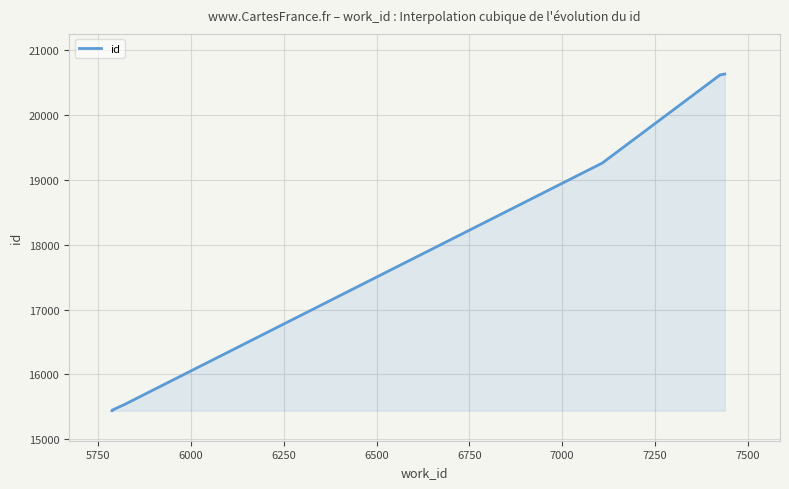

What is the value of the 5th point from the left?

15537